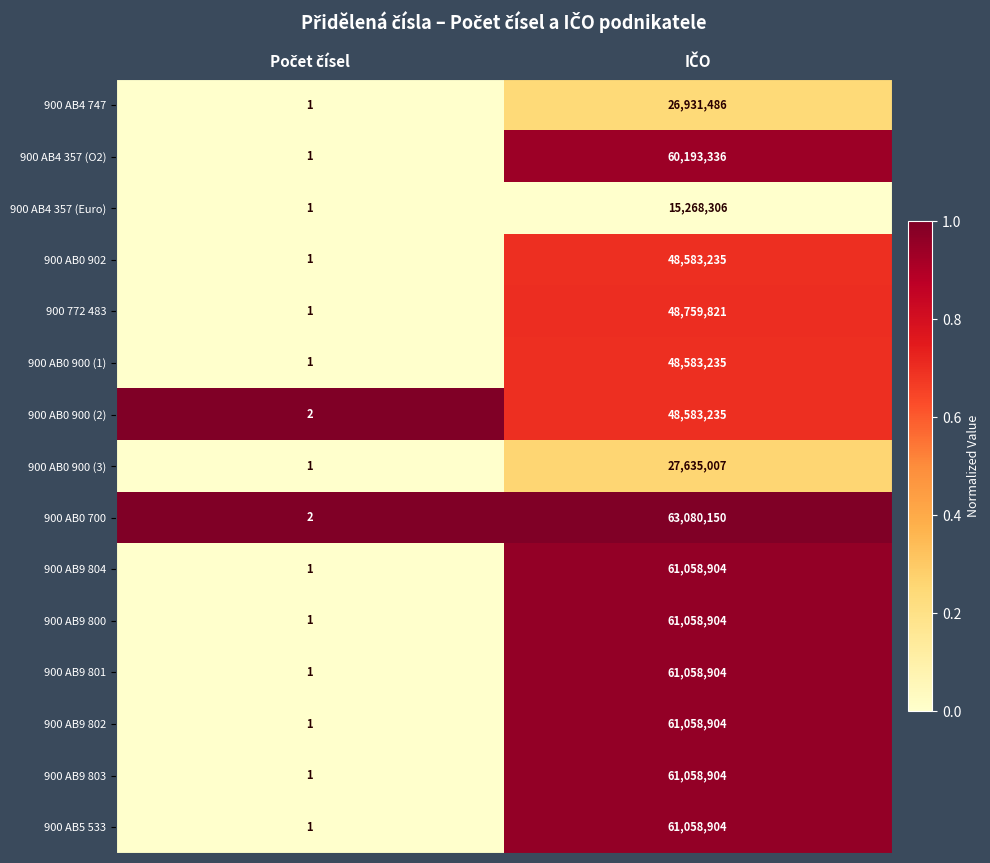

Which series has the largest total across all categories?

900 AB0 700